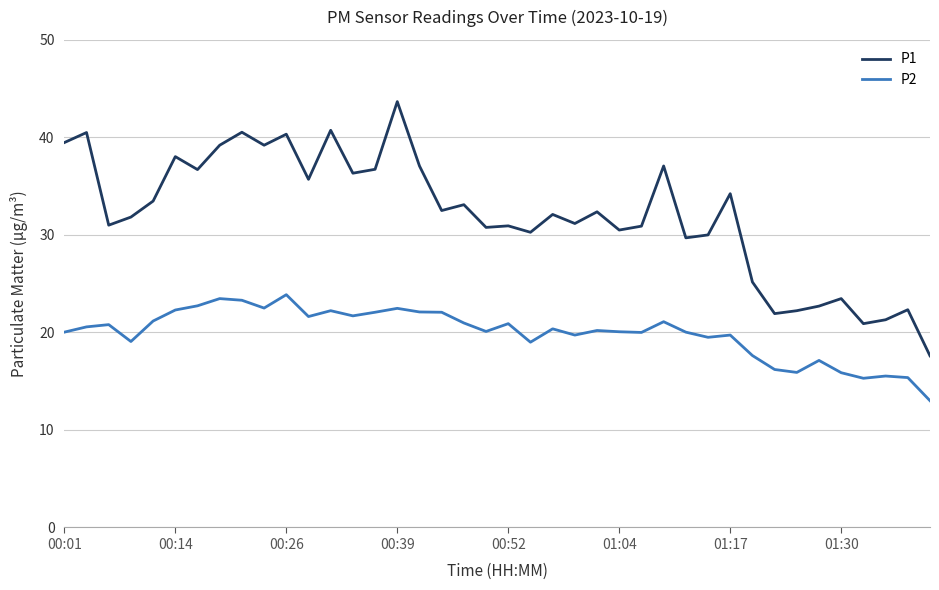

Which series has the largest total across all categories?

P1